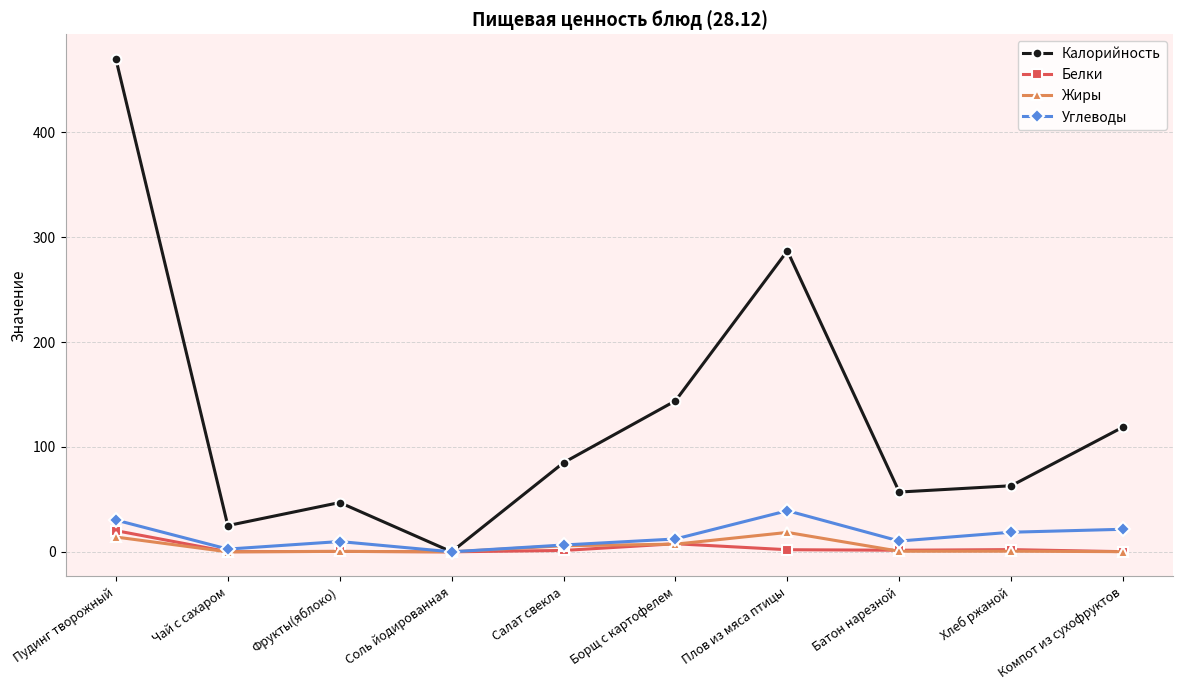

Read the Белки value at Пудинг творожный.

20.2